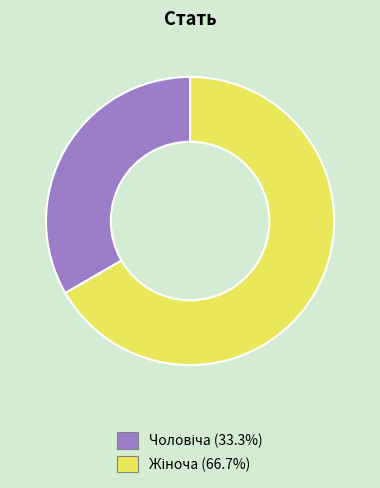

Is there a majority slice in this chart?

Yes